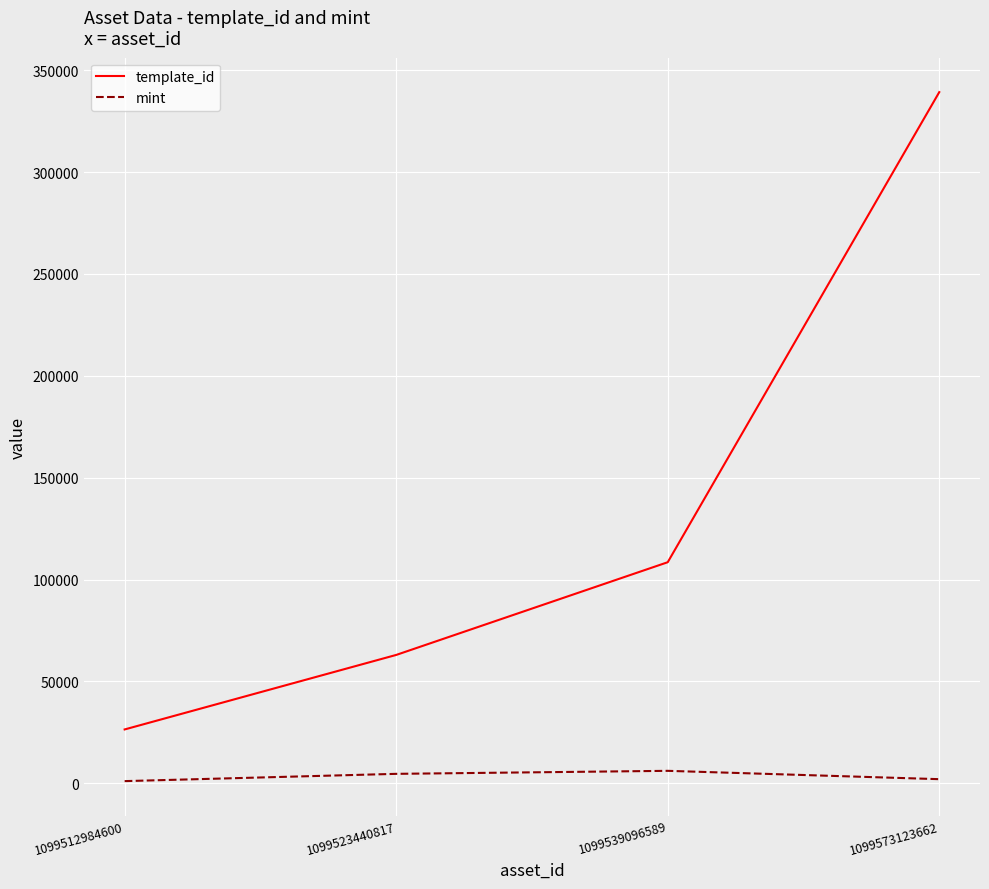

What are all the series names shown in the legend?

template_id, mint